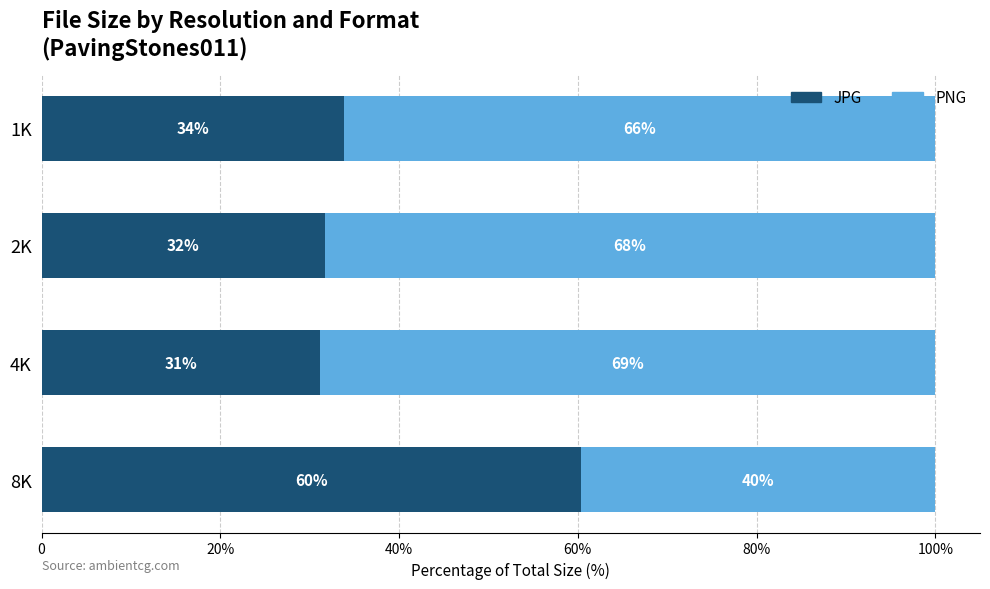

What are all the series names shown in the legend?

JPG, PNG